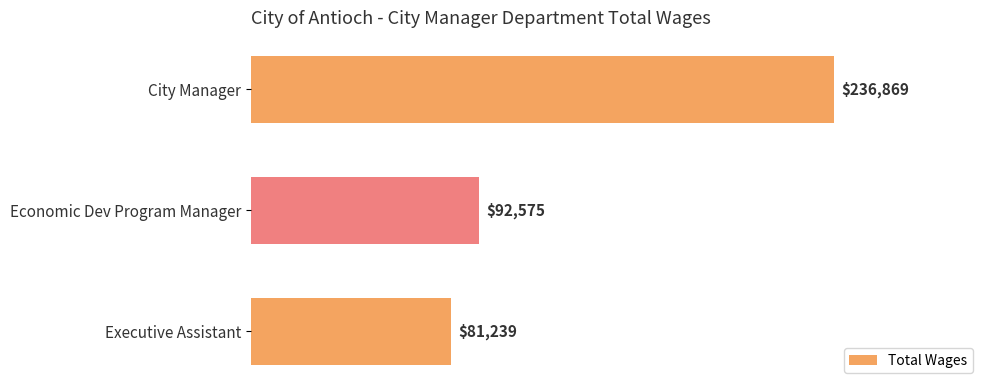

The value at Economic Dev Program Manager is 134730. True or false?

False